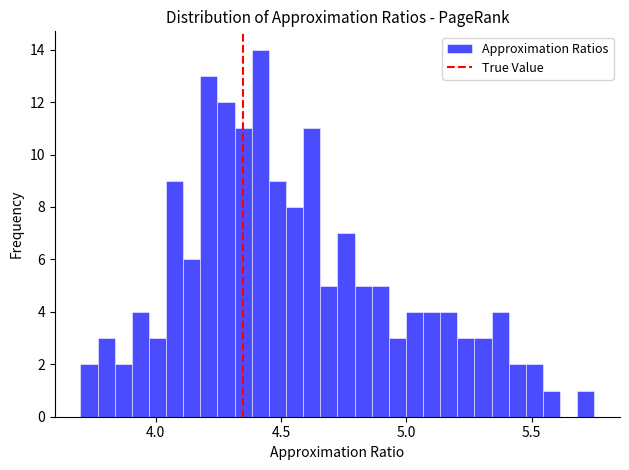

Around what value on the x-axis is the tallest bar? Give the approximate position of its centre, as read against the axis.

4.40